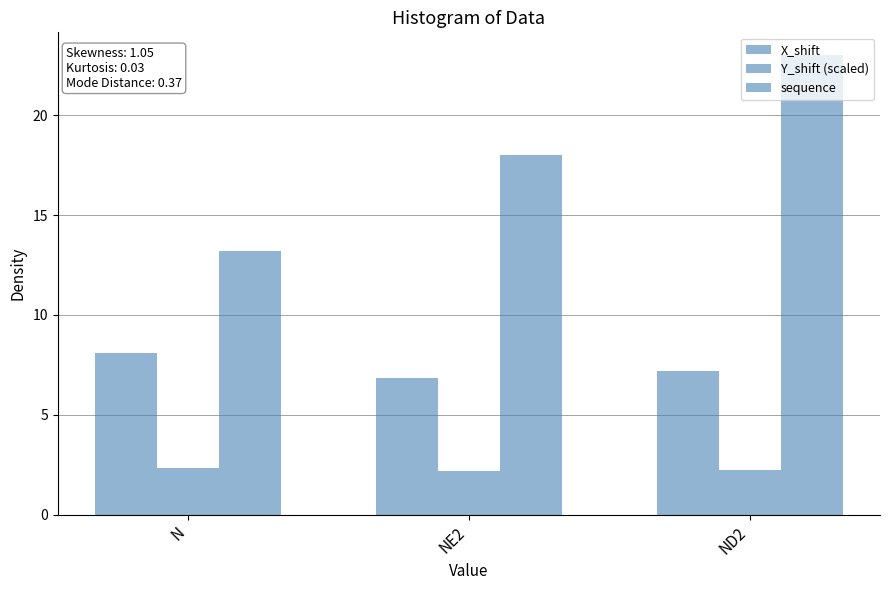

Which series has the largest total across all categories?

sequence